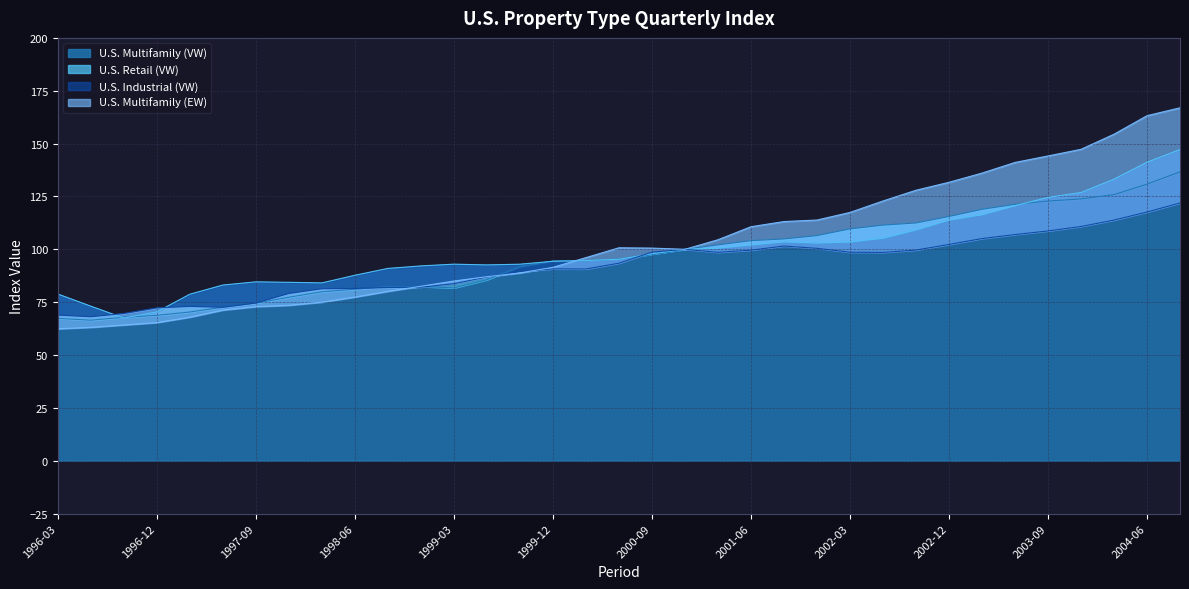

How many intersections are there between U.S. Retail (VW) and U.S. Multifamily (VW)?

7